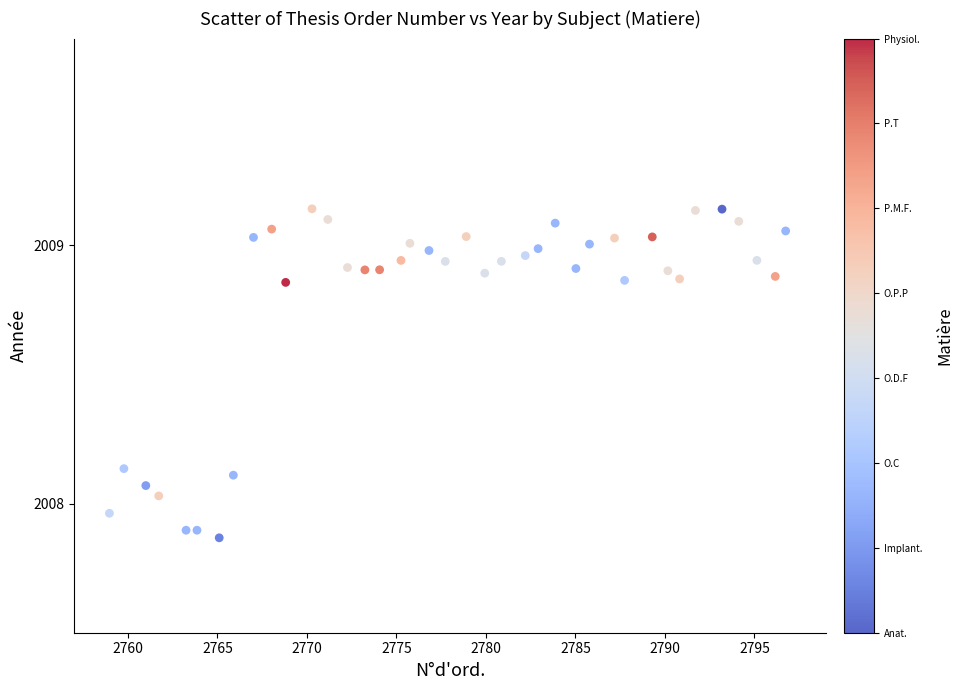

What is the range of X values (max minus min)?

37.8